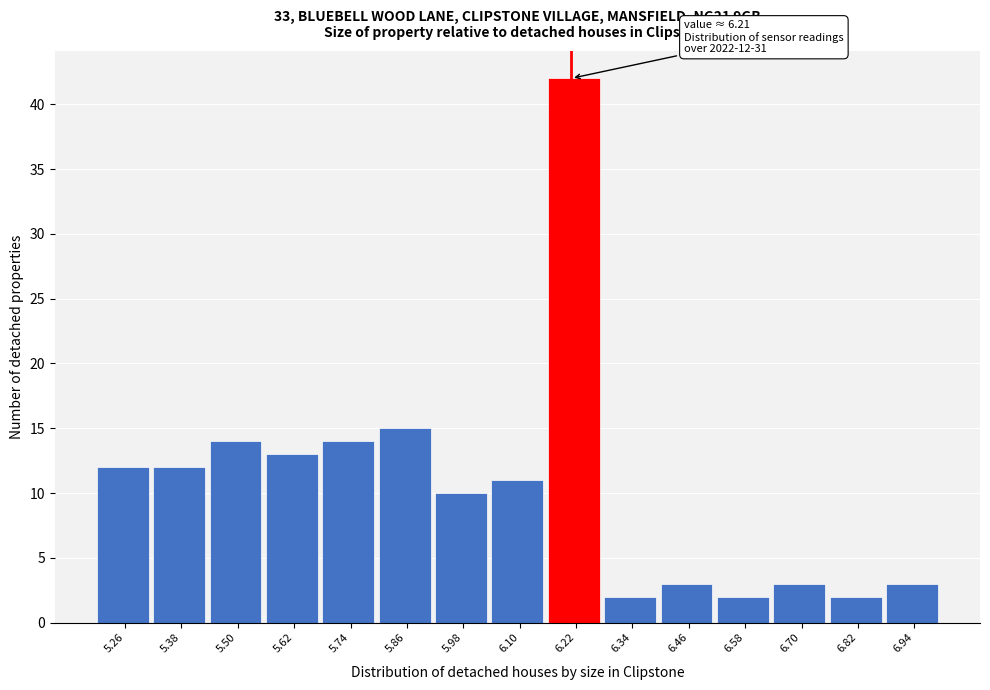

Over which range of the x-axis is the bar tallest?

6.16 to 6.28